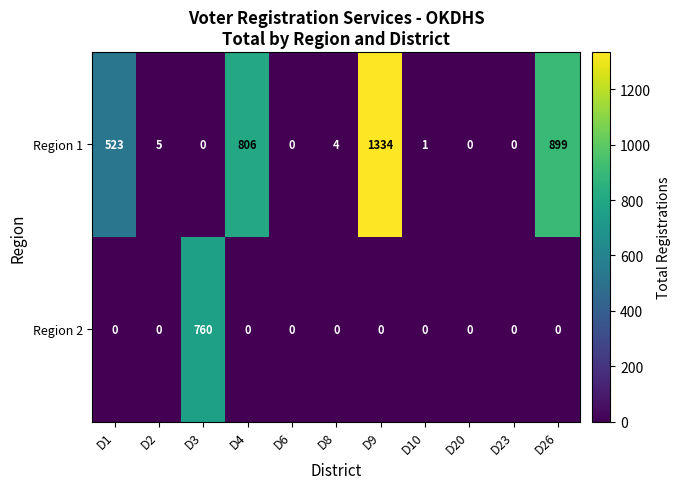

Count the number of data series in this chart.

2